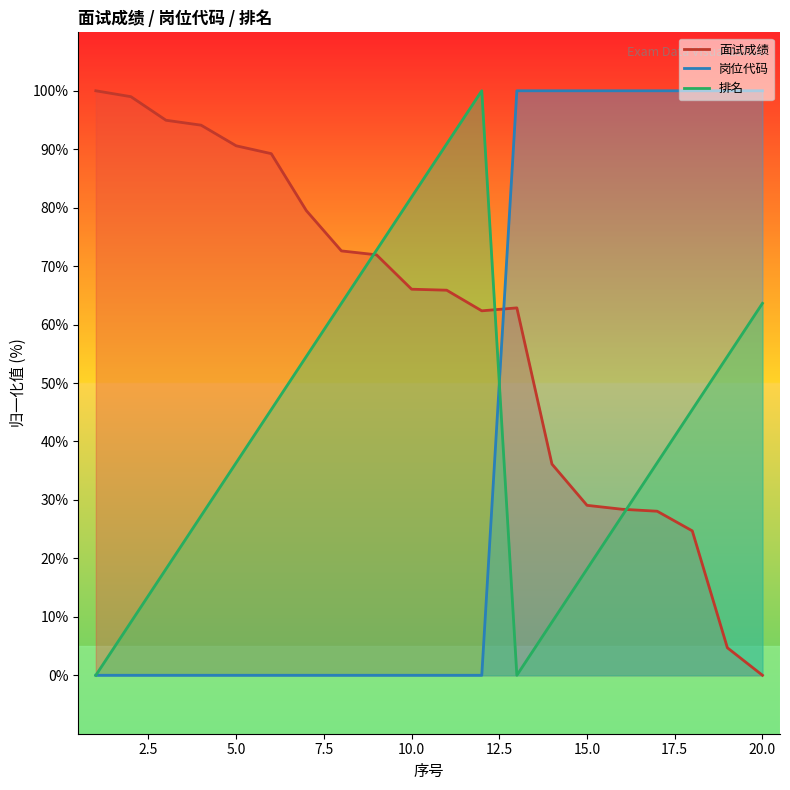

At which category is the sum across all series the highest?

18